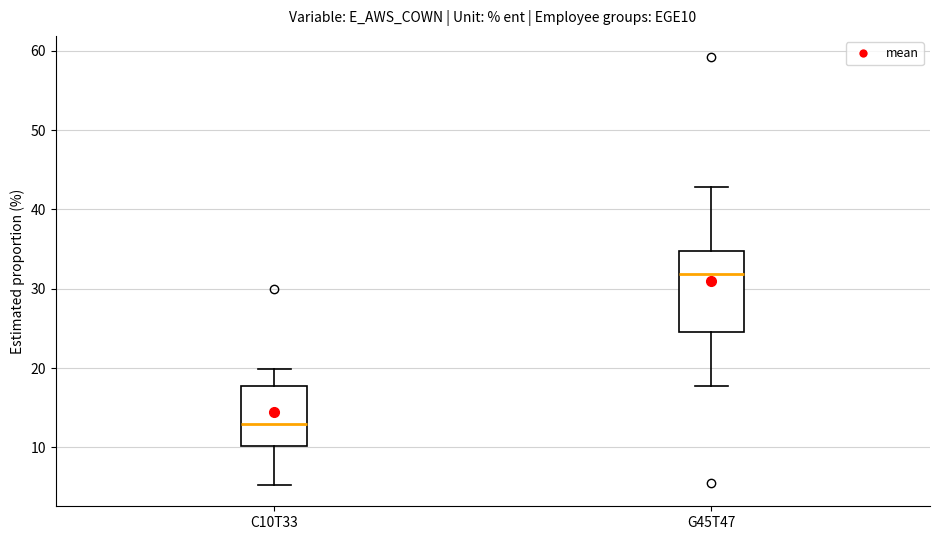

Which box has the highest median line?

G45T47